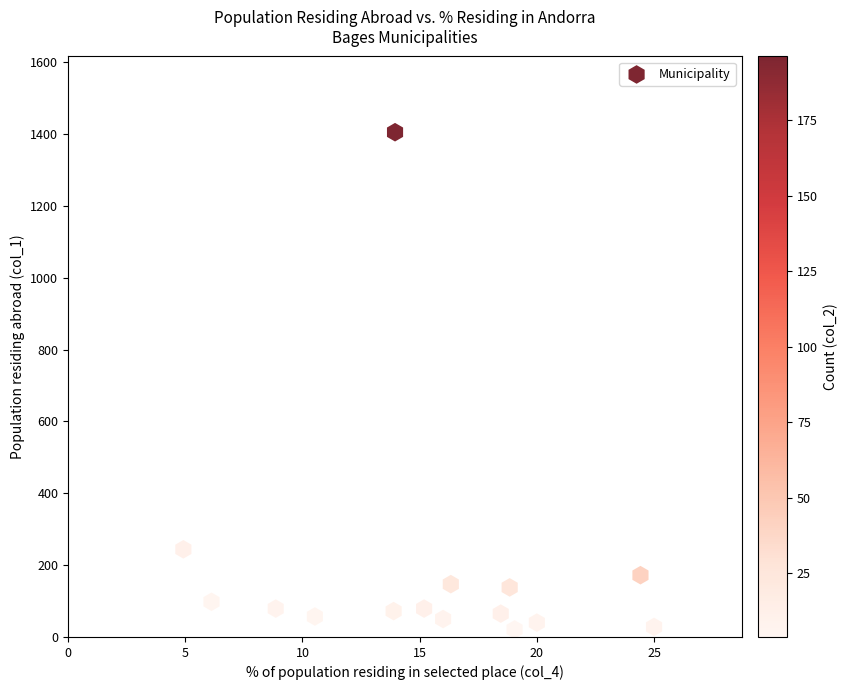

What is the range of Y values (max minus min)?

1384